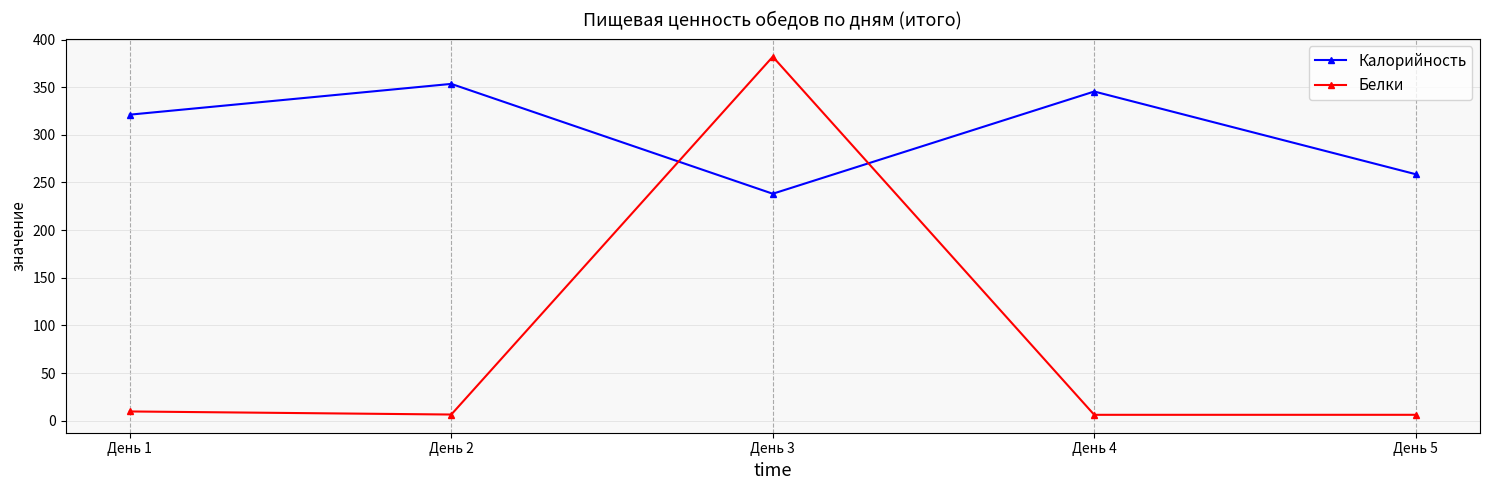

True or false: Белки has more than 2 points higher than both neighbors.

False